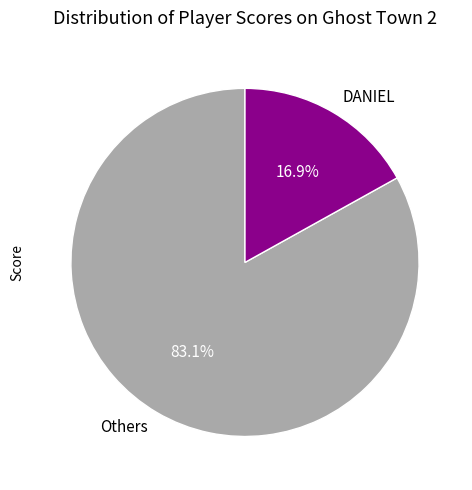

Does DANIEL account for over 50% of the chart?

No